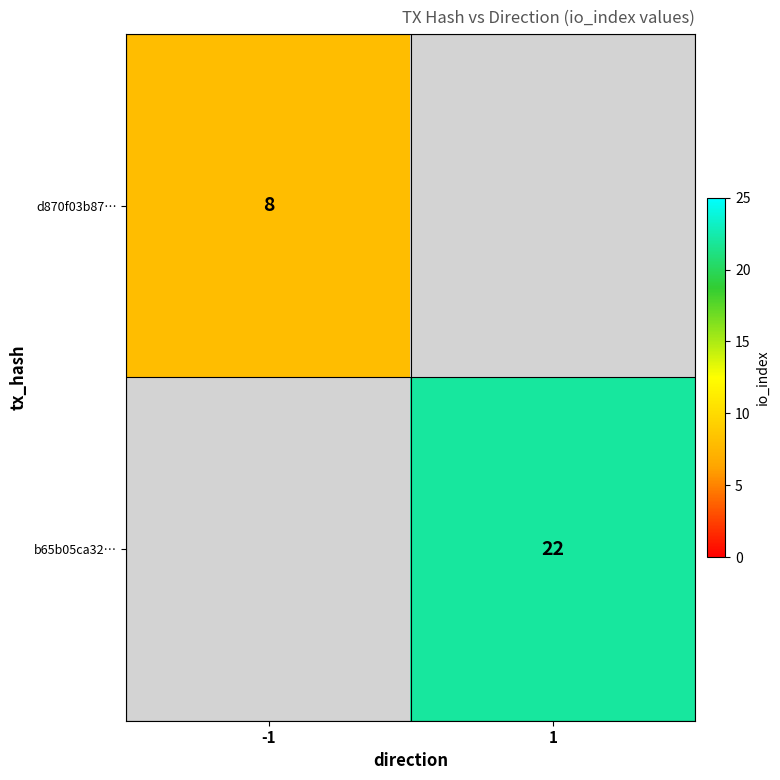

The d870f03b87… series shows 8 at -1. True or false?

True